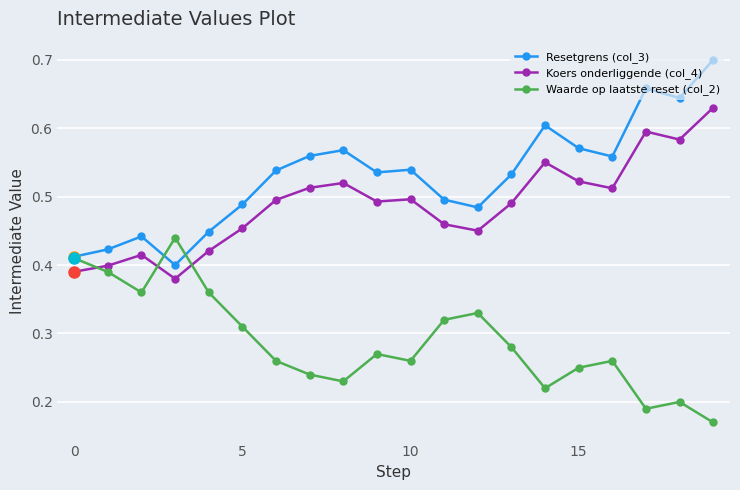

Which series has the largest total across all categories?

Resetgrens (col_3)